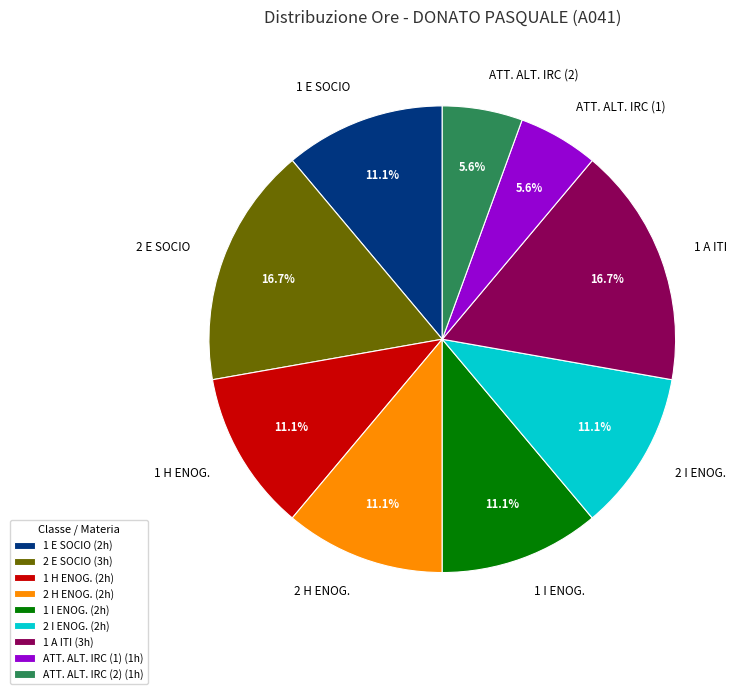

Approximately how many times larger is the value at 1 H ENOG. compared to 2 H ENOG.?

1.0